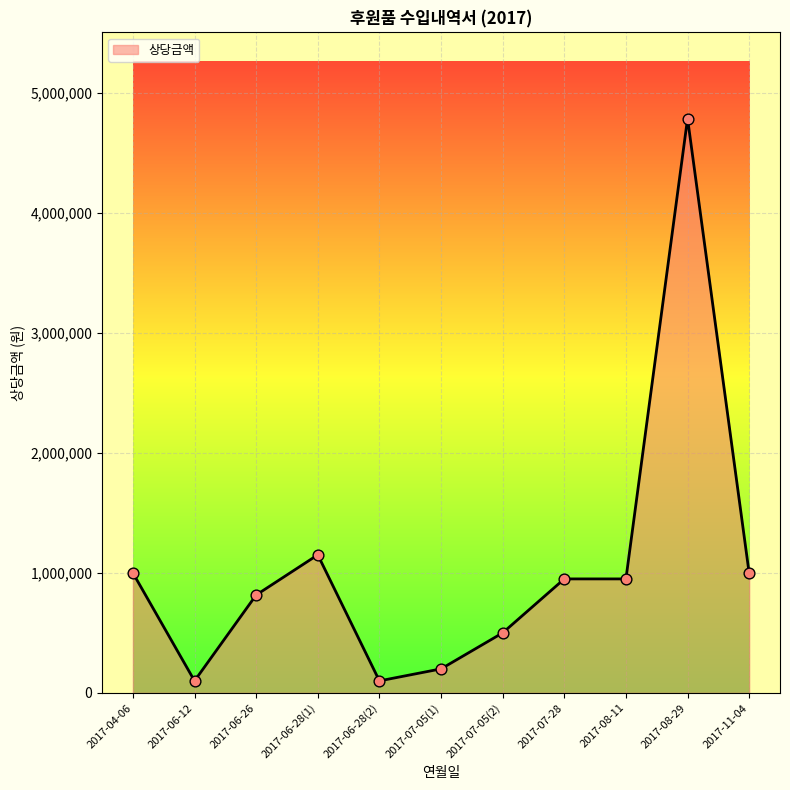

Which has a higher value, 2017-06-28(2) or 2017-07-05(2)?

2017-07-05(2)